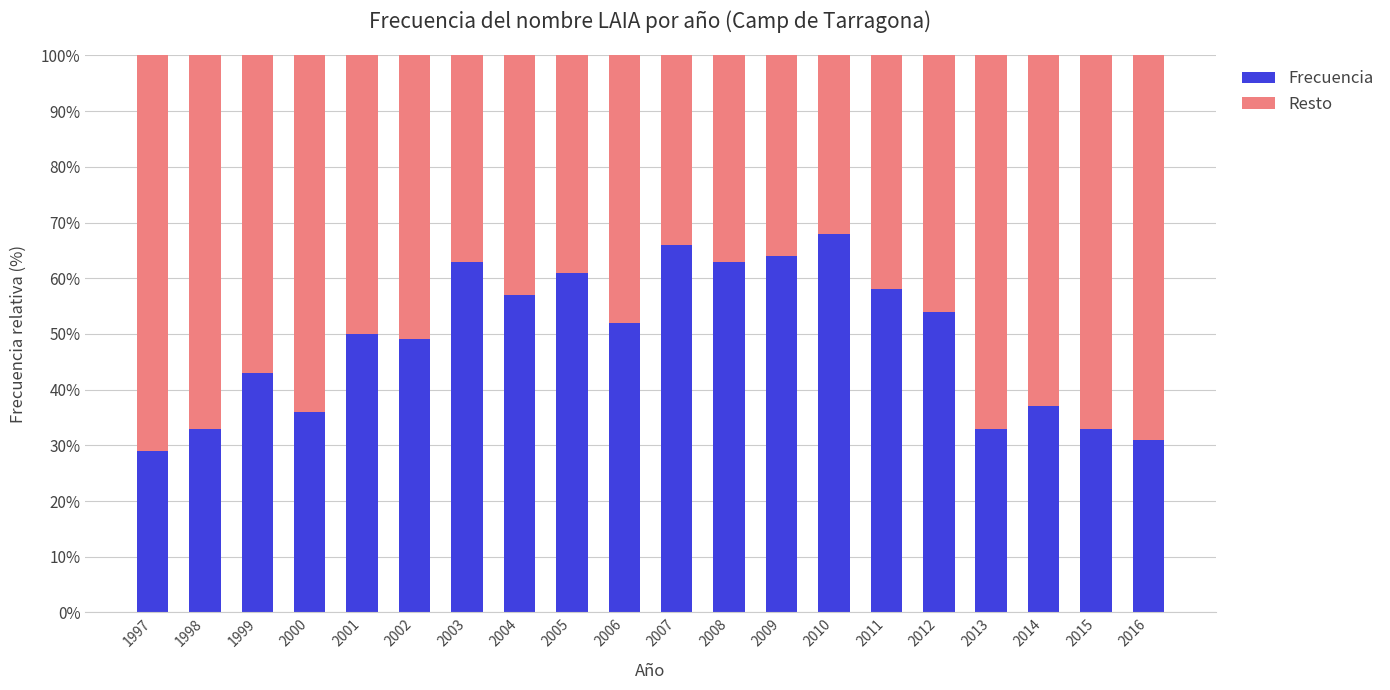

What is the sum of the Frecuencia values at 2005 and 2008?

124.0